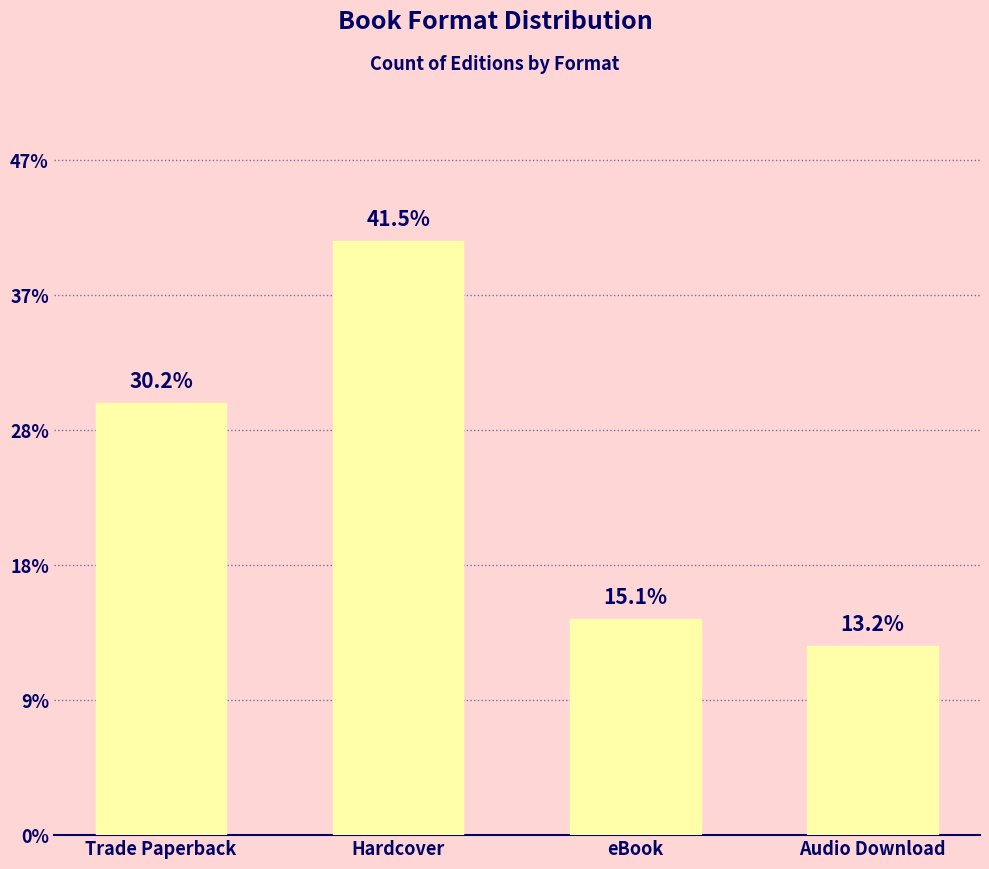

Reading right to left, transcribe all the data shown in this chart.

Audio Download=7	eBook=8	Hardcover=22	Trade Paperback=16